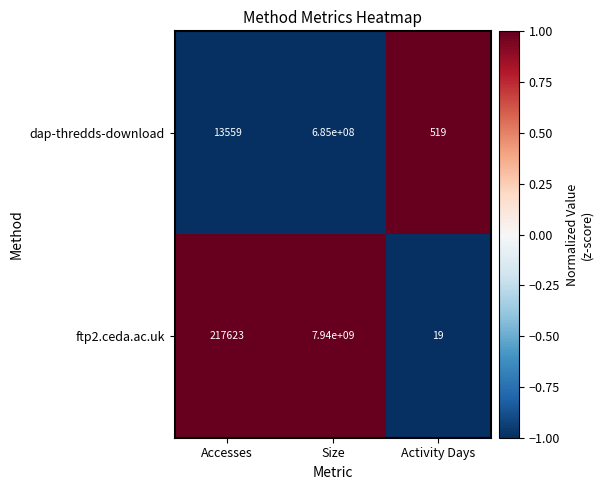

The dap-thredds-download series shows 519 at Activity Days. True or false?

True